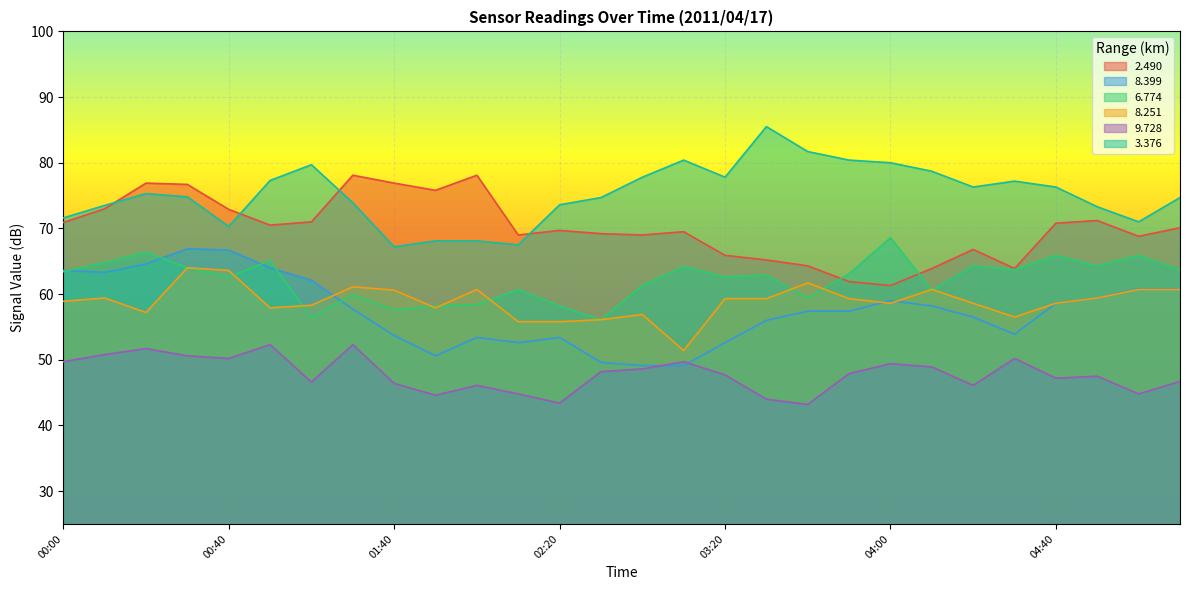

Reading left to right, list all the values displayed in this chart.

  2.490: 70.9	73.0	76.9	76.7	72.9	70.5	71.0	78.1	76.9	75.8	78.1	69.0	69.7	69.2	69.0	69.5	65.9	65.2	64.3	61.9	61.3	63.9	66.8	63.9	70.8	71.2	68.8	70.1
  8.399: 63.6	63.3	64.6	66.9	66.7	64.0	62.1	57.7	53.7	50.6	53.4	52.6	53.4	49.6	49.1	49.1	52.6	56.0	57.4	57.4	59.0	58.2	56.5	53.9	58.6	59.4	60.8	60.8
  6.774: 63.4	64.8	66.4	64.0	62.6	65.1	56.4	59.9	57.6	58.2	58.4	60.7	58.2	56.1	61.3	64.2	62.6	62.9	59.4	63.1	68.6	60.6	64.3	63.7	65.9	64.3	65.9	63.7
  8.251: 58.9	59.4	57.2	64.0	63.6	57.9	58.3	61.1	60.6	57.9	60.7	55.8	55.8	56.1	56.9	51.4	59.3	59.3	61.7	59.3	58.6	60.7	58.6	56.5	58.6	59.4	60.7	60.7
  9.728: 49.7	50.8	51.7	50.6	50.2	52.3	46.6	52.3	46.4	44.6	46.1	44.8	43.4	48.2	48.6	49.7	47.7	44.0	43.2	47.9	49.4	48.9	46.1	50.2	47.2	47.5	44.8	46.7
  3.376: 71.6	73.5	75.3	74.8	70.3	77.3	79.7	73.9	67.2	68.1	68.1	67.5	73.6	74.7	77.8	80.4	77.8	85.5	81.7	80.4	80.0	78.7	76.3	77.2	76.3	73.3	71.0	74.7